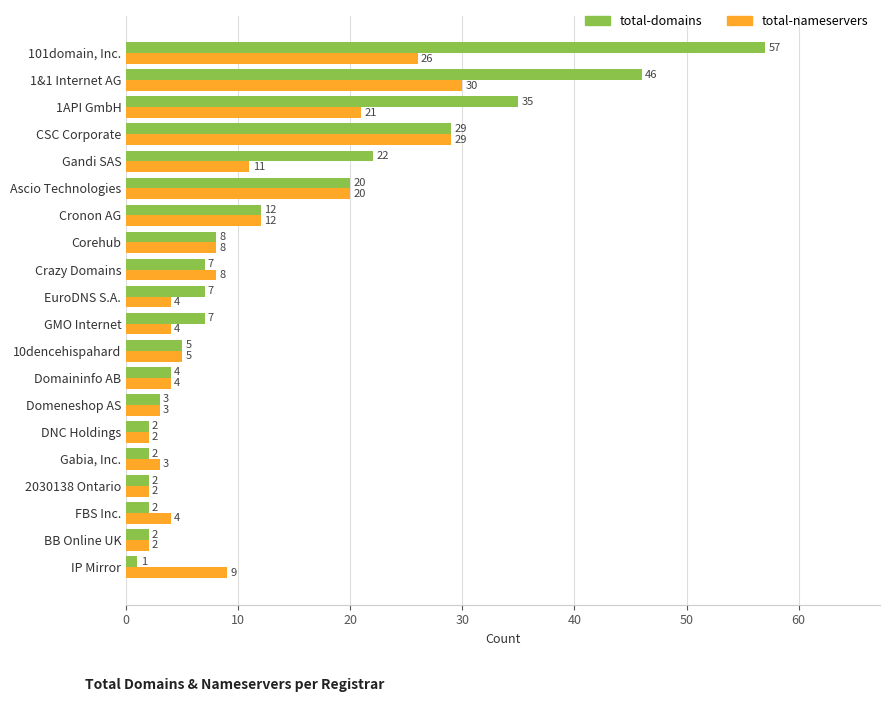

What is the total value across all series at Domeneshop AS?

6